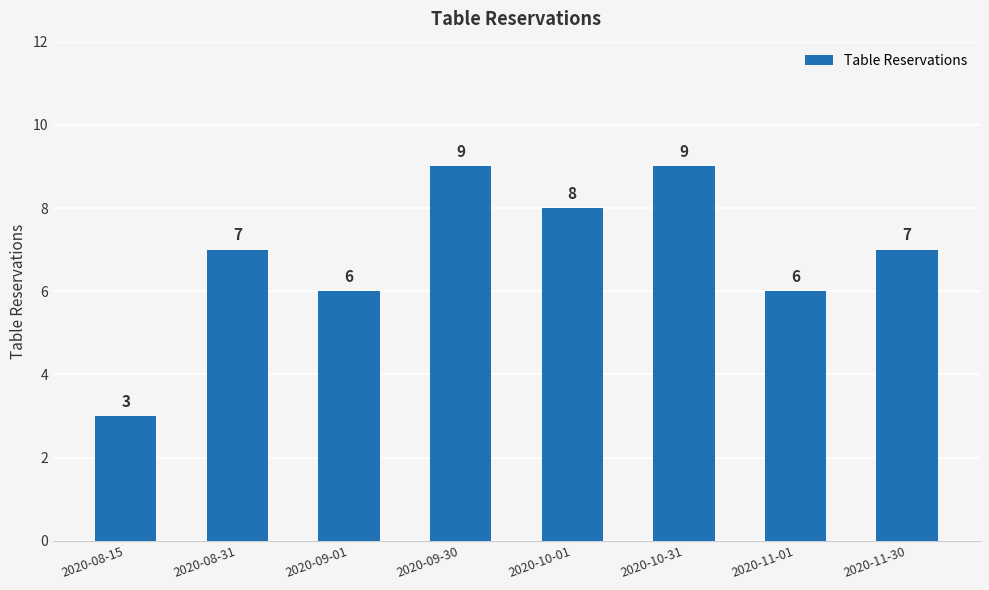

What is the change in value from 2020-10-31 to 2020-11-01?

-3